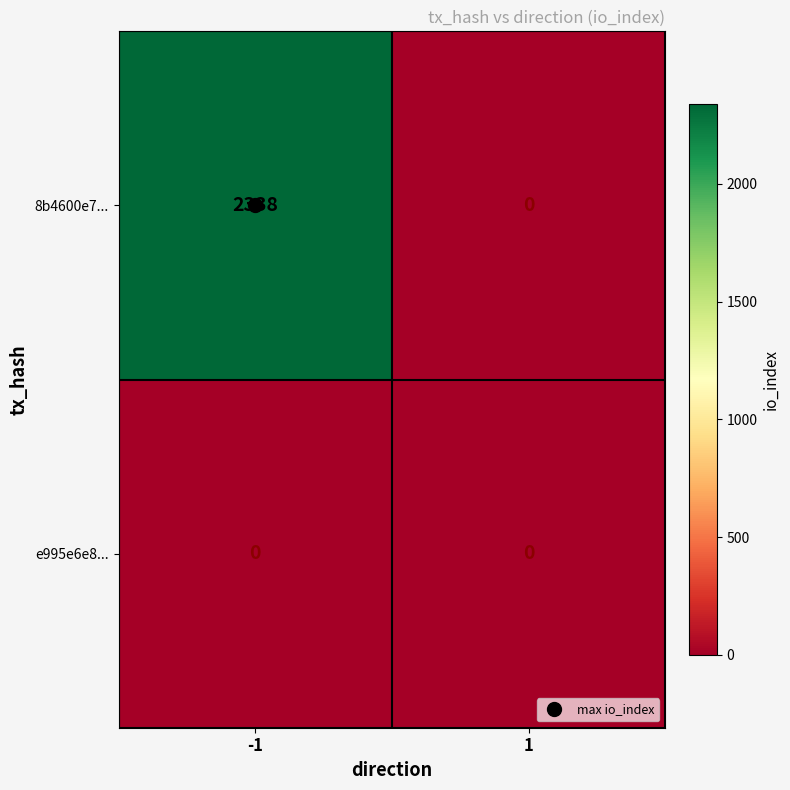

Rank the series at -1 from lowest to highest value.

e995e6e8..., 8b4600e7...